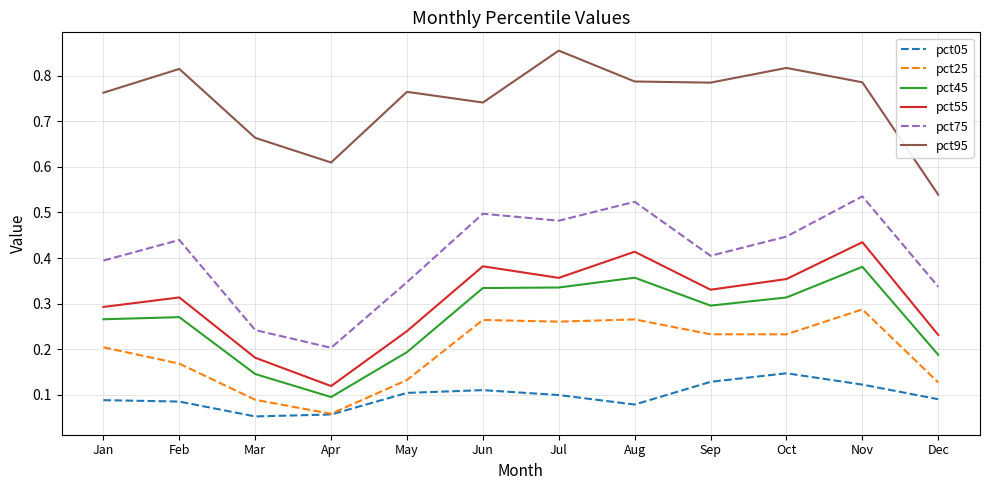

At which label does pct95 reach its peak?

Jul